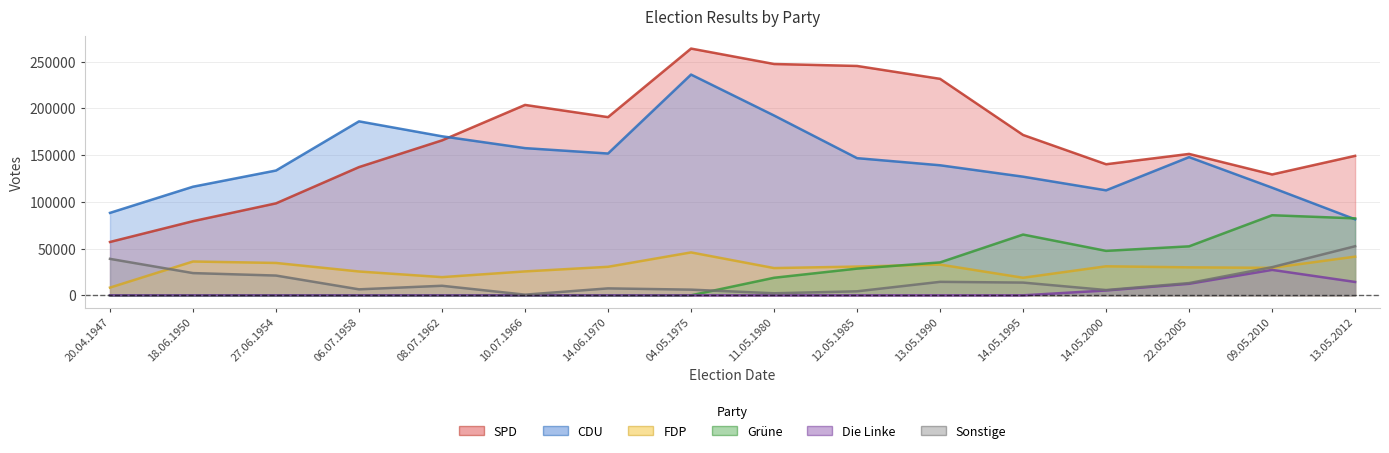

What position from the right is 18.06.1950?

15